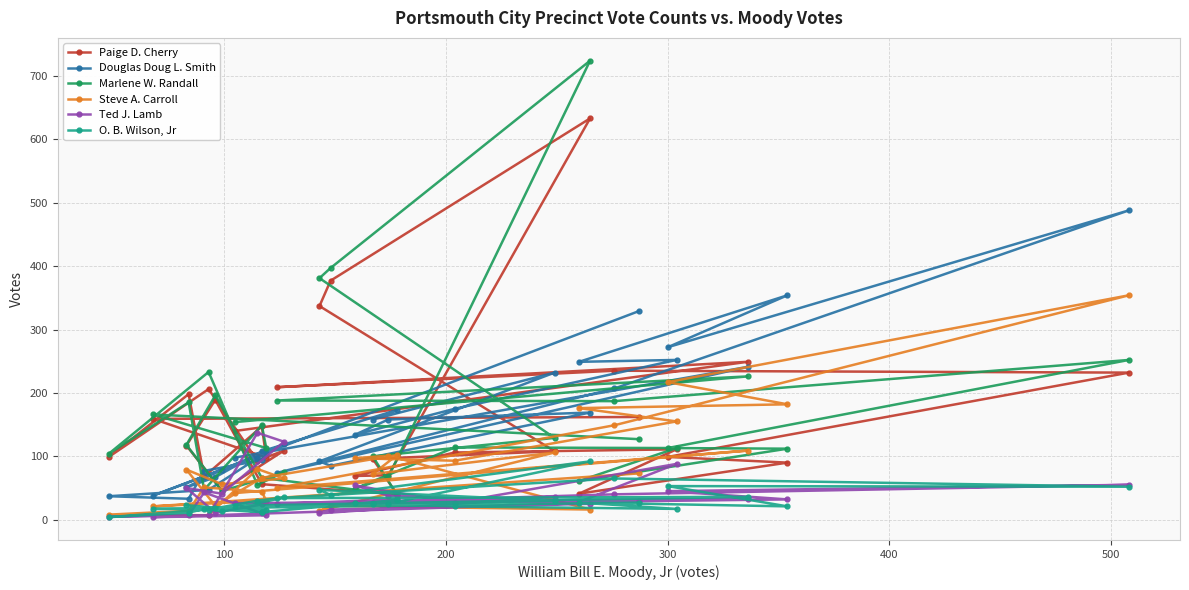

True or false: Marlene W. Randall and O. B. Wilson, Jr intersect in this chart.

False